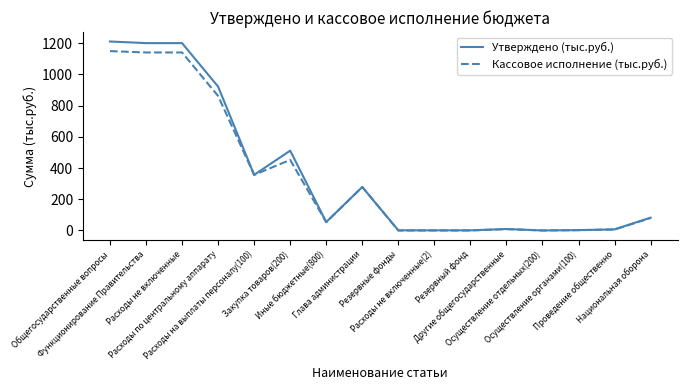

Rank the series by their maximum value, from lowest to highest.

Кассовое исполнение (тыс.руб.), Утверждено (тыс.руб.)